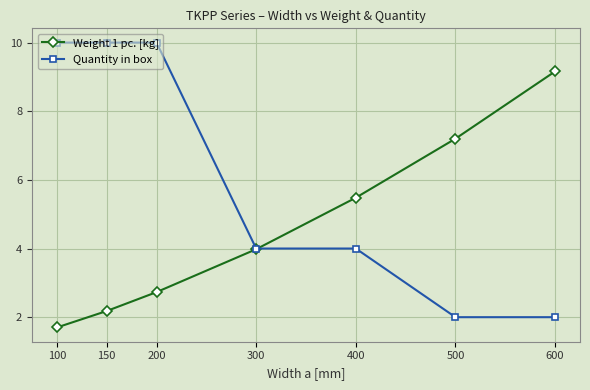

True or false: Weight 1 pc. [kg] has more than 0 points higher than both neighbors.

False